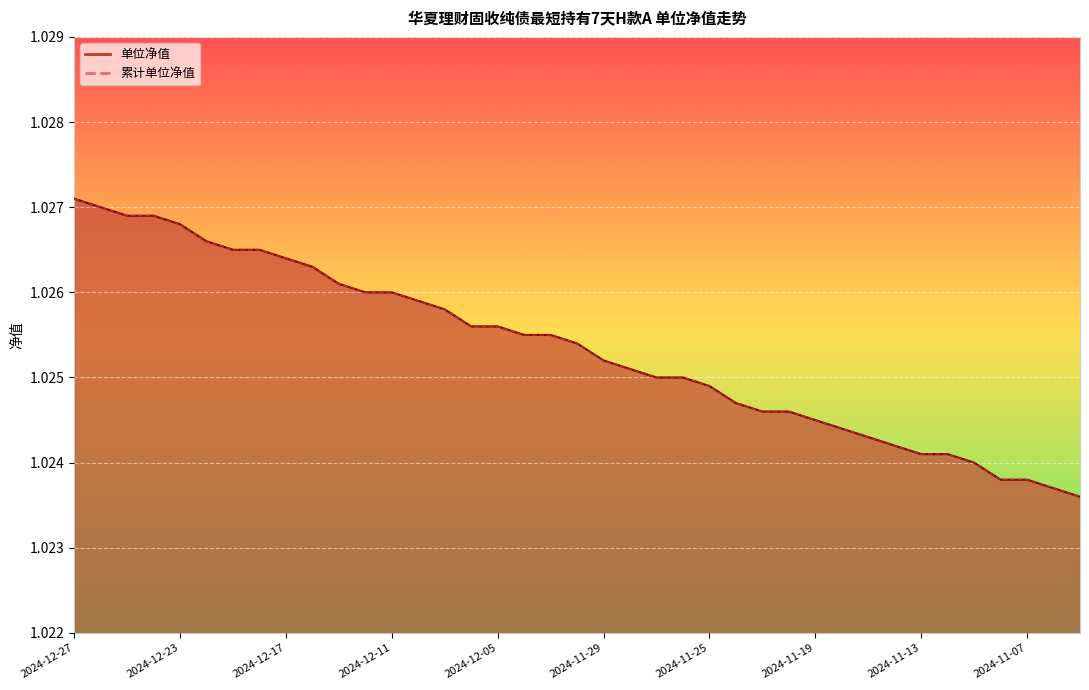

True or false: 累计单位净值 and 单位净值 cross at least once.

False